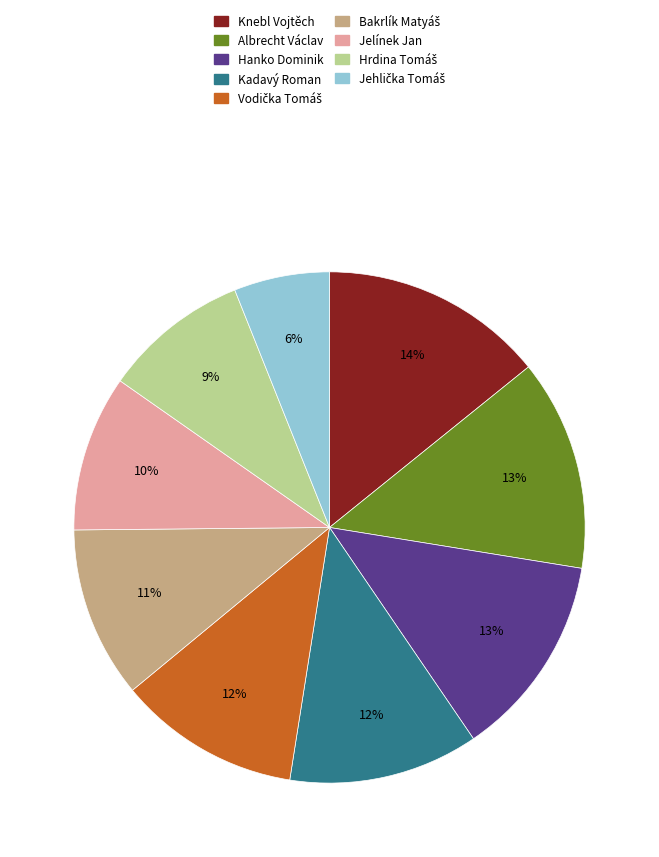

Does Kadavý Roman account for over 50% of the chart?

No